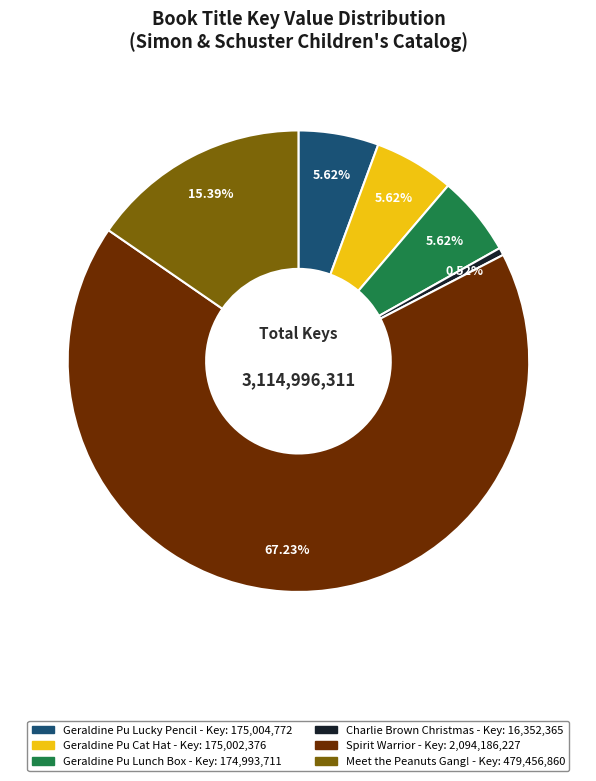

Does any single category account for the majority?

Yes